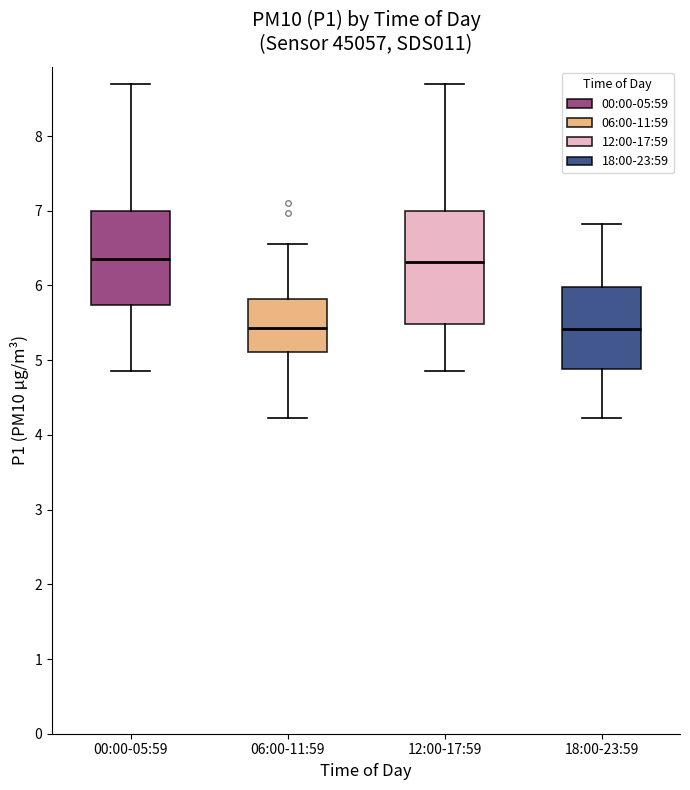

Reading left to right, read every box against the y-axis: the position of its median line, the range the box covers, and the ends of its whiskers. The values are not printed on the chart, so give them approximately, as read against the axis.

00:00-05:59: median 6.4, box 5.7 to 7.0, whiskers 4.9 to 8.7
06:00-11:59: median 5.4, box 5.1 to 5.8, whiskers 4.2 to 6.6
12:00-17:59: median 6.3, box 5.5 to 7.0, whiskers 4.9 to 8.7
18:00-23:59: median 5.4, box 4.9 to 6.0, whiskers 4.2 to 6.8